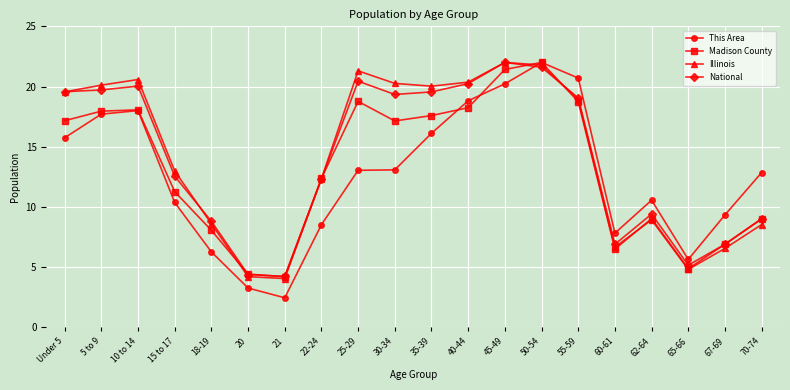

What is the spread (max minus min) of values at 22-24?

3.9